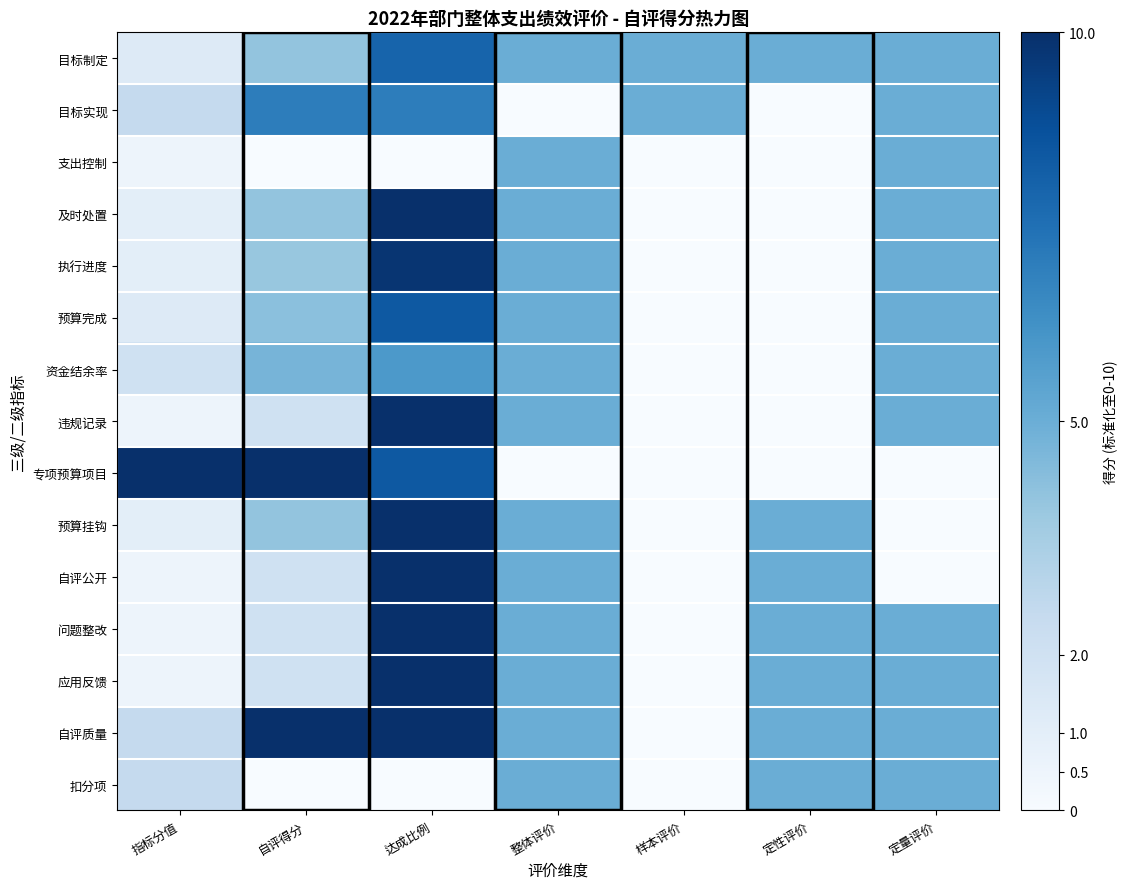

How many series are shown in this chart?

15